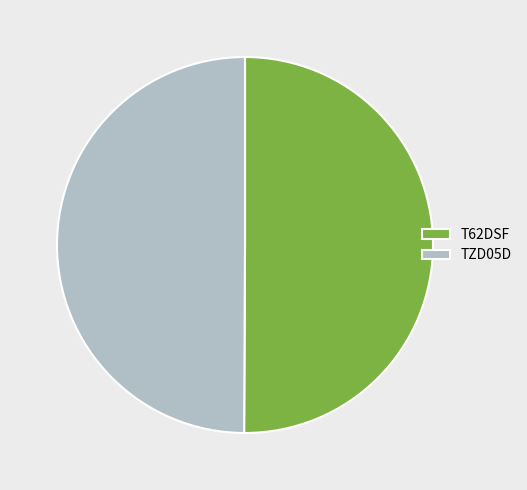

Is the sum of T62DSF and TZD05D greater than half?

Yes